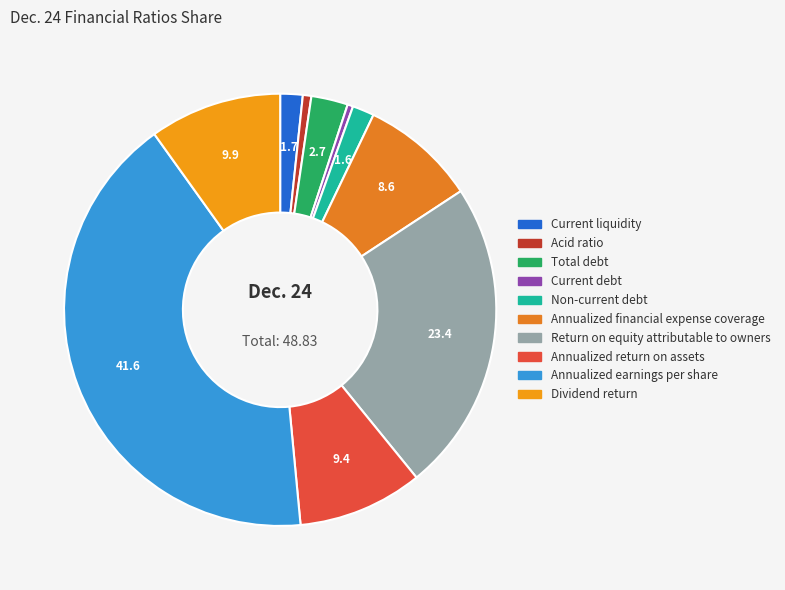

Which slice is the smallest?

Current debt